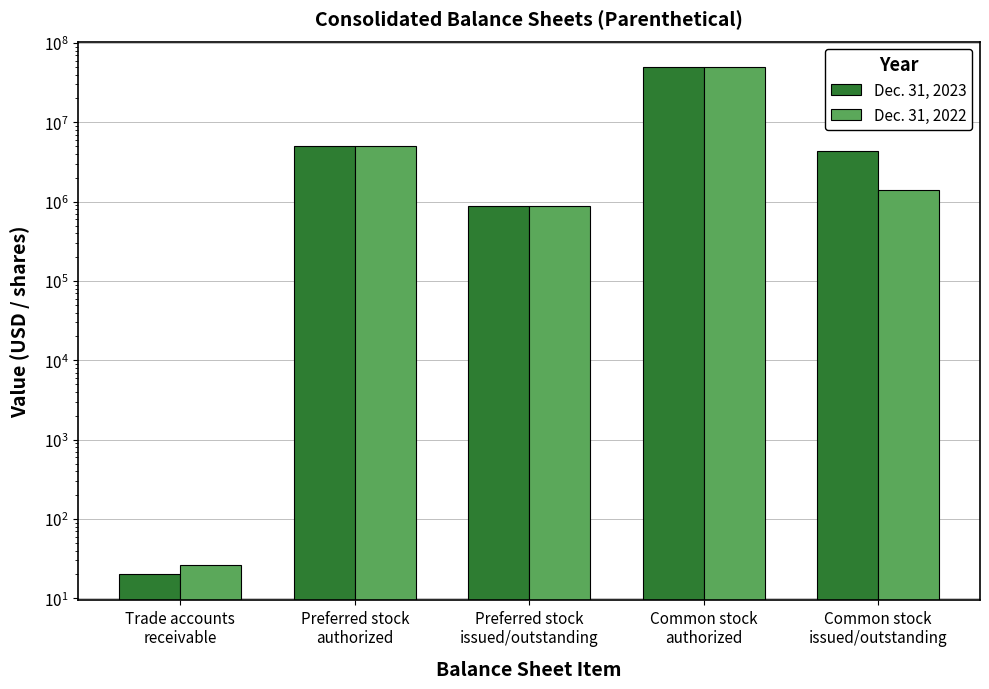

What is the label of the 4th bar from the left?

Common stock
authorized